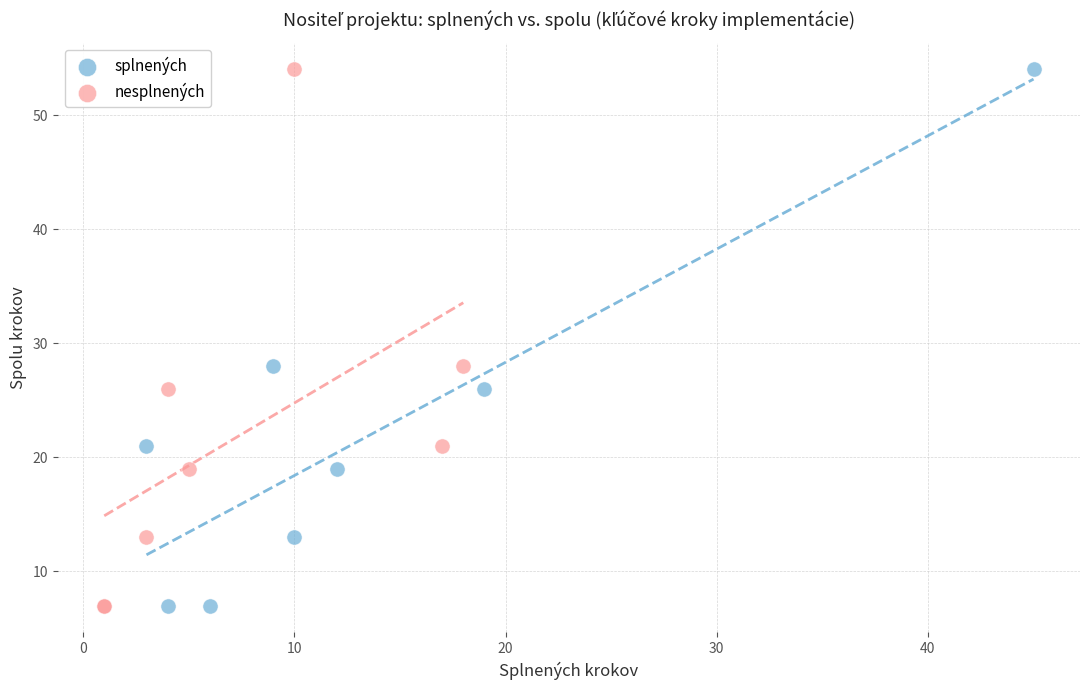

What are all the series names shown in the legend?

splnených, nesplnených